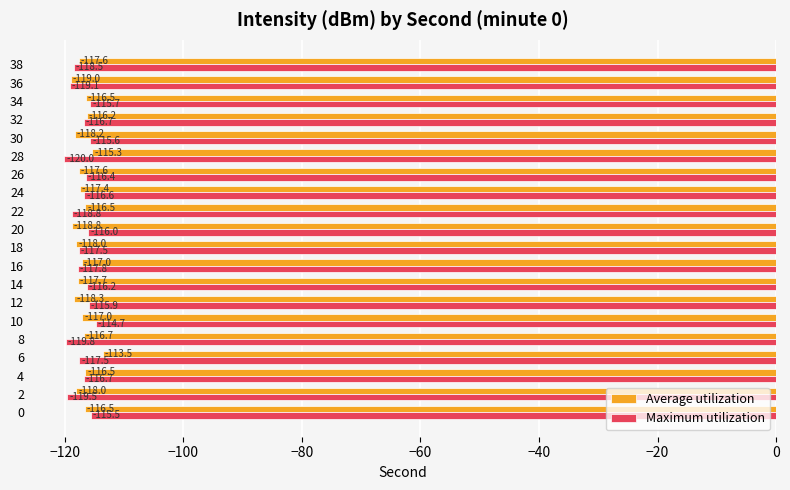

Is the value of Maximum utilization at 28 greater than the value of Average utilization at 4?

No